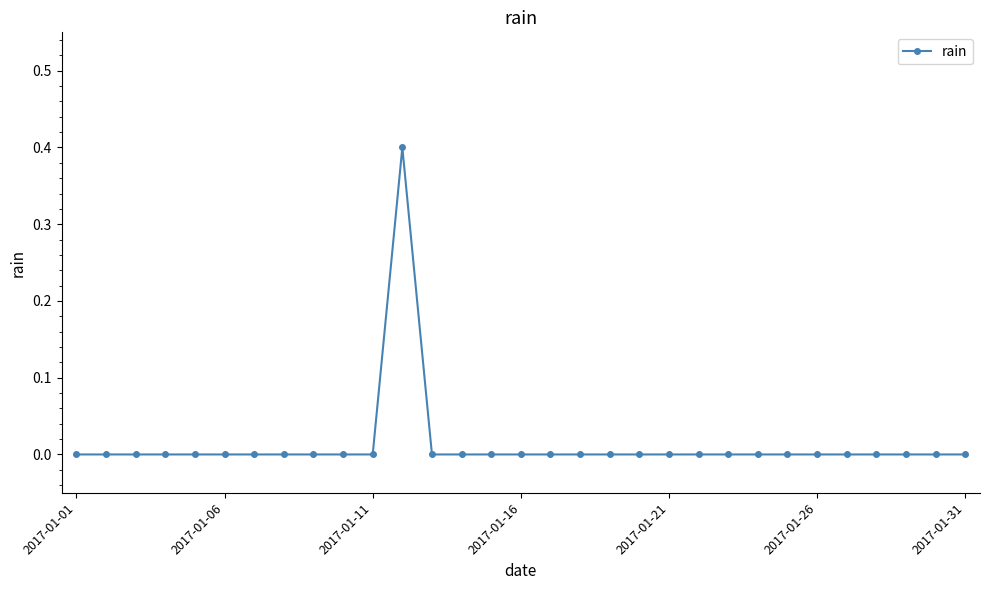

What is the difference between the maximum and minimum values?

0.4